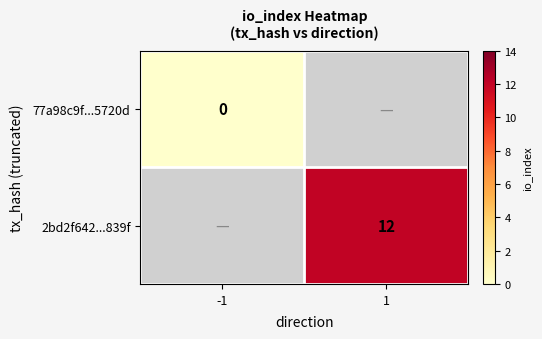

True or false: 2bd2f642...839f has a value of 4 at 1.

False